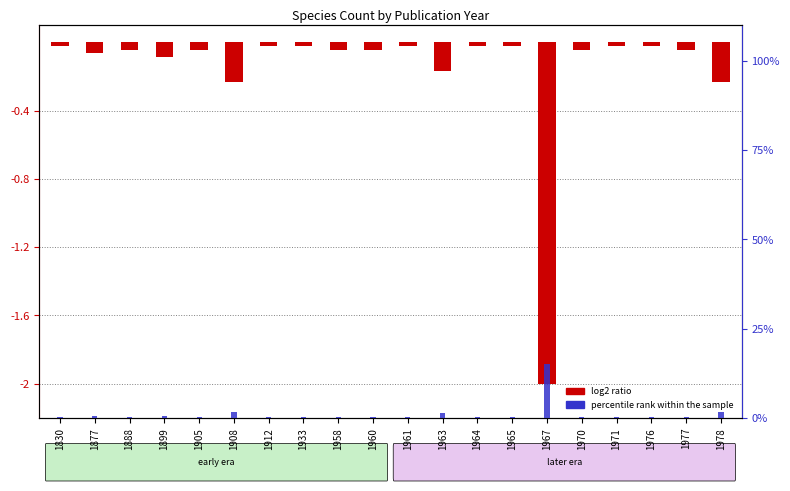

Which has a higher value, 1963 or 1965?

1965